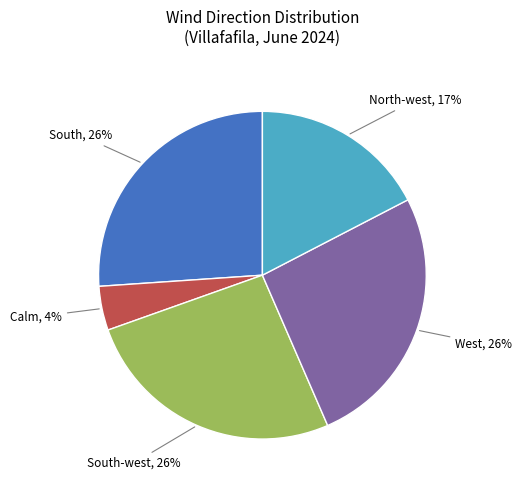

Is there any slice that represents more than half of the pie?

No